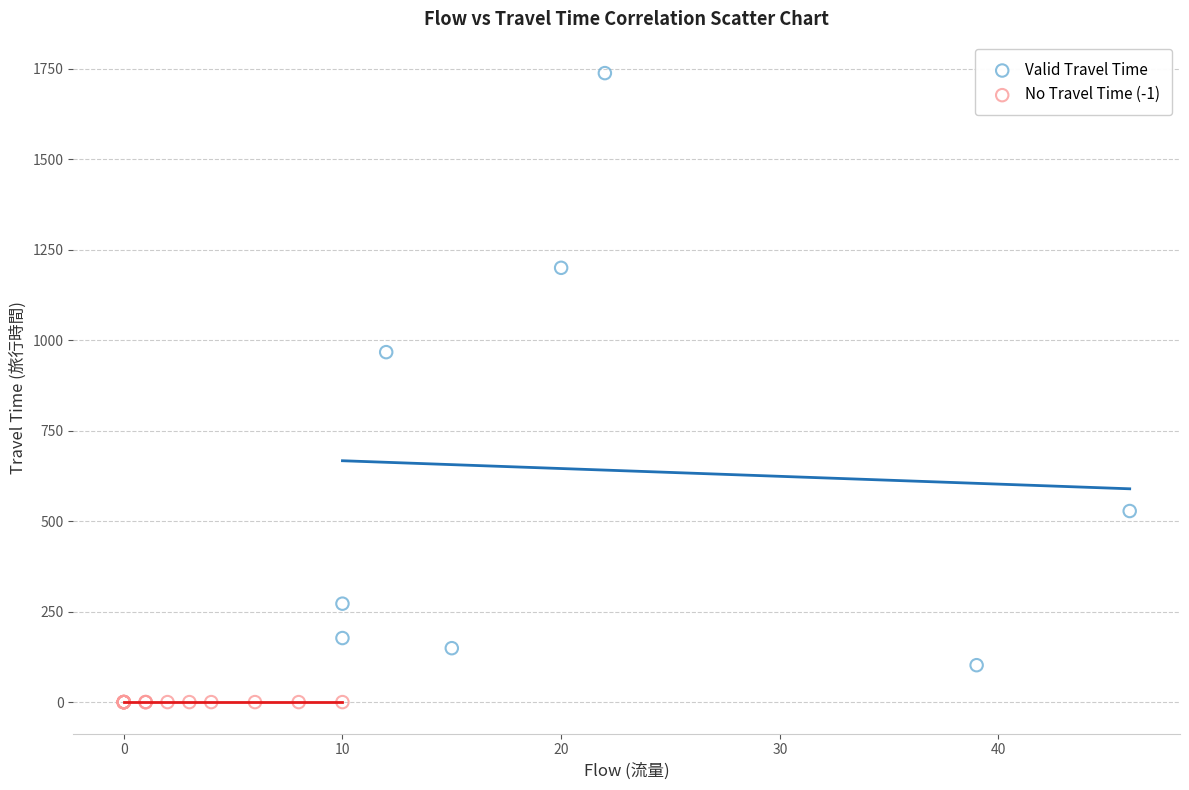

Which series reaches the minimum Y coordinate?

No Travel Time (-1)